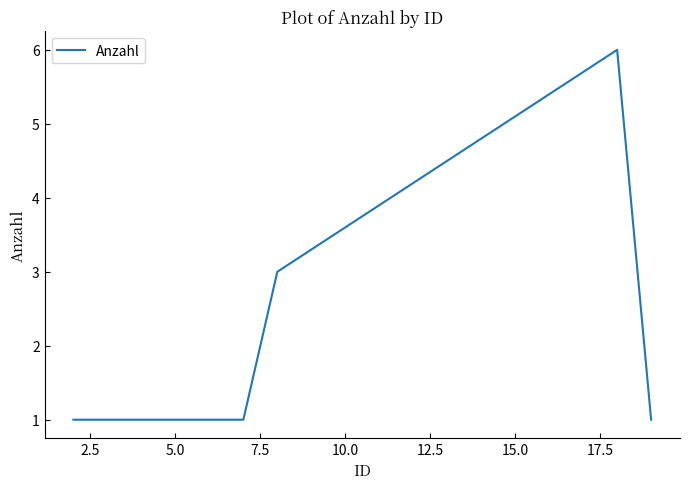

What is the sum of all values?

13